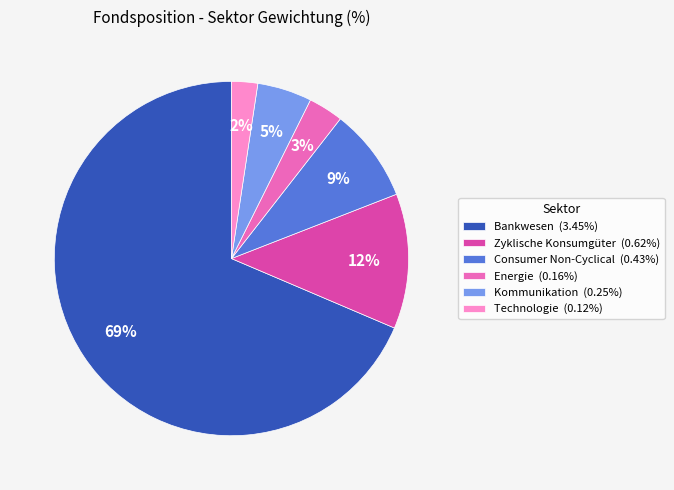

Which has a higher value, Bankwesen or Technologie?

Bankwesen